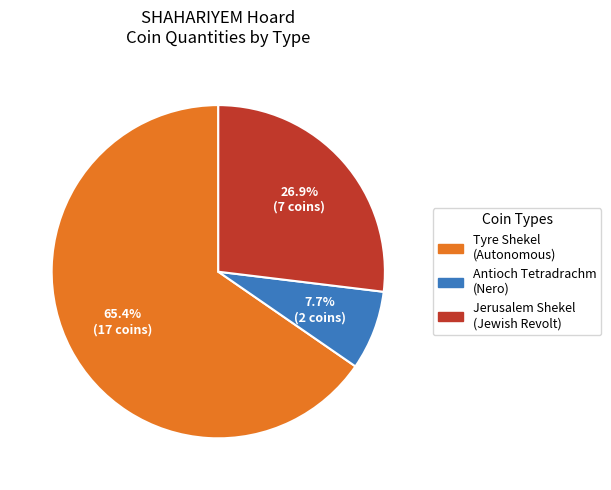

Does any single category account for the majority?

Yes